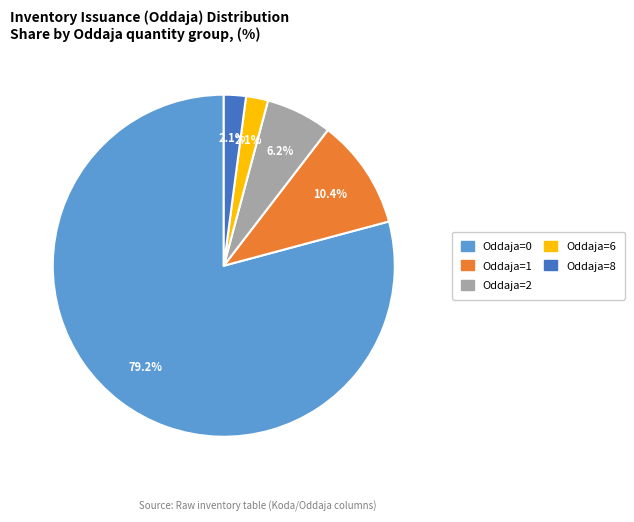

Count the number of slices in the pie.

5